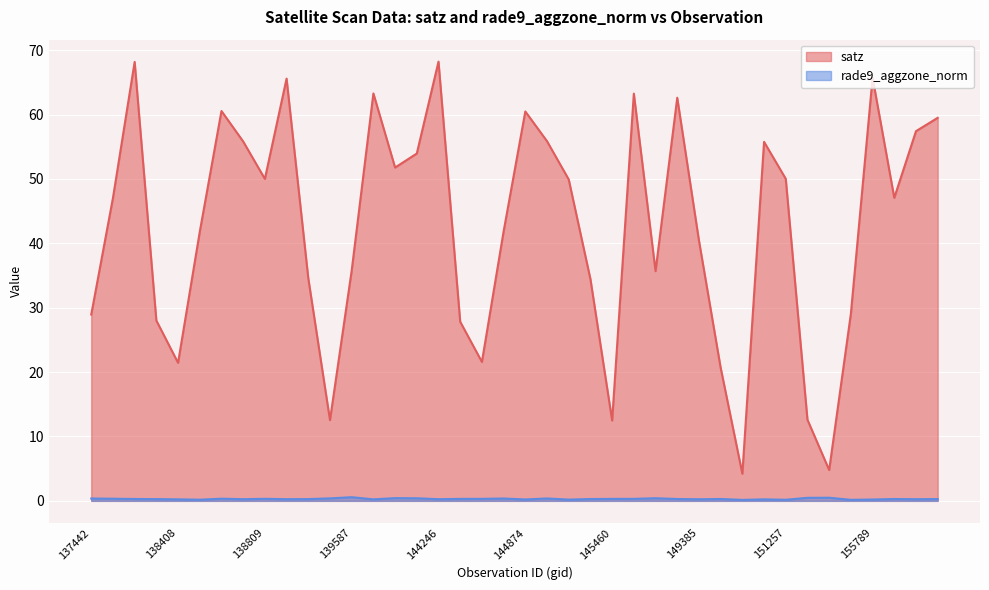

Count the rade9_aggzone_norm values in the range 0 to 1.

40